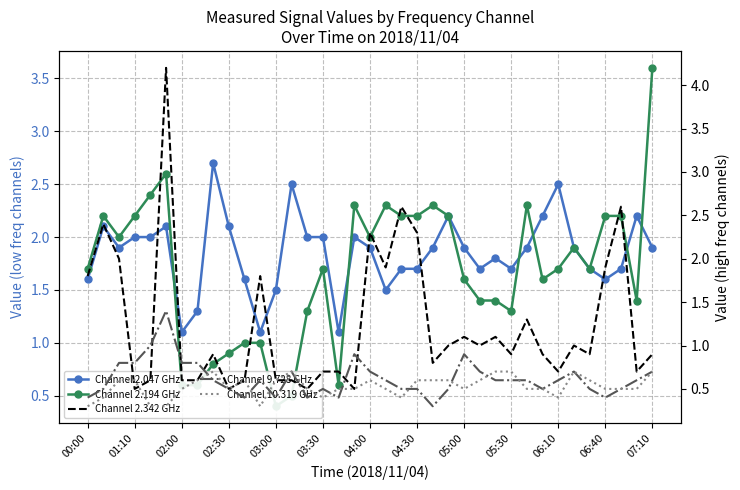

What is the average value of the Channel 2.342 GHz series?

1.2